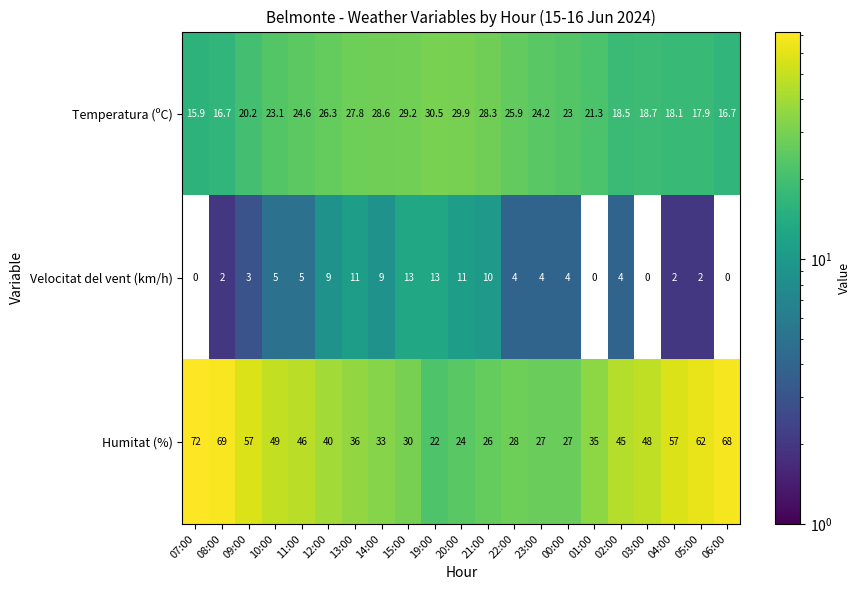

True or false: Velocitat del vent (km/h) has a value of 4.4 at 09:00.

False